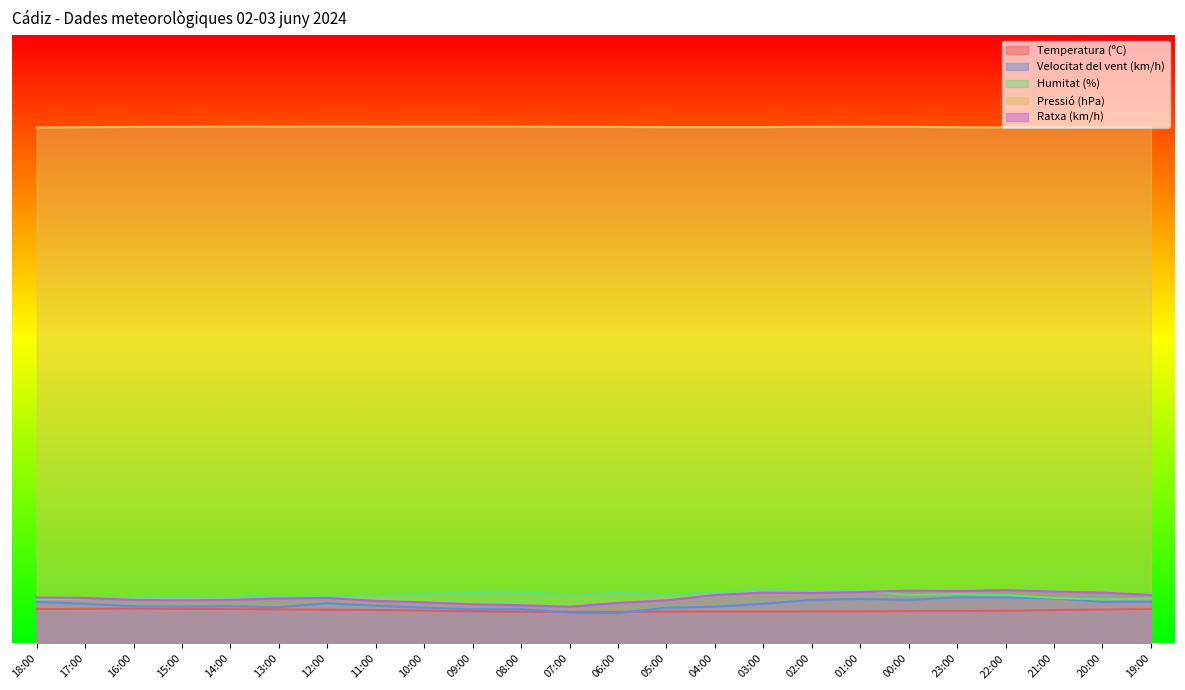

Where is the first local maximum for Ratxa (km/h)?

12:00